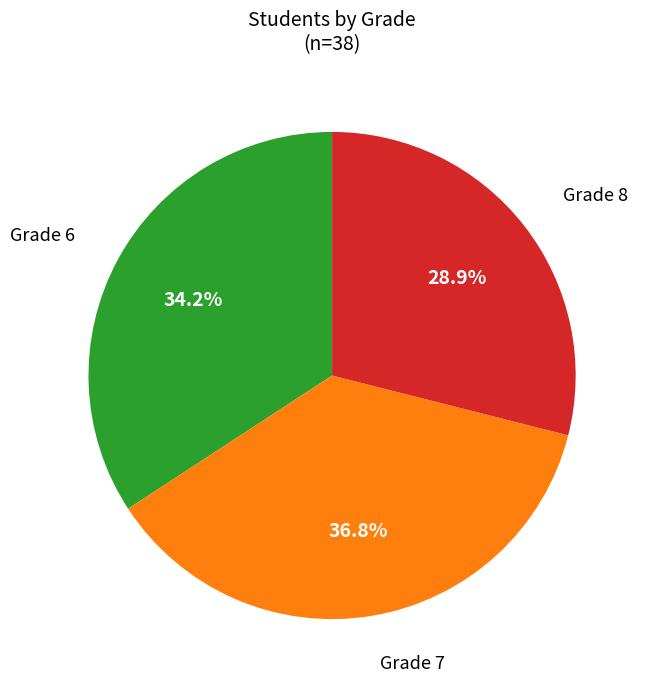

Is there any slice that represents more than half of the pie?

No